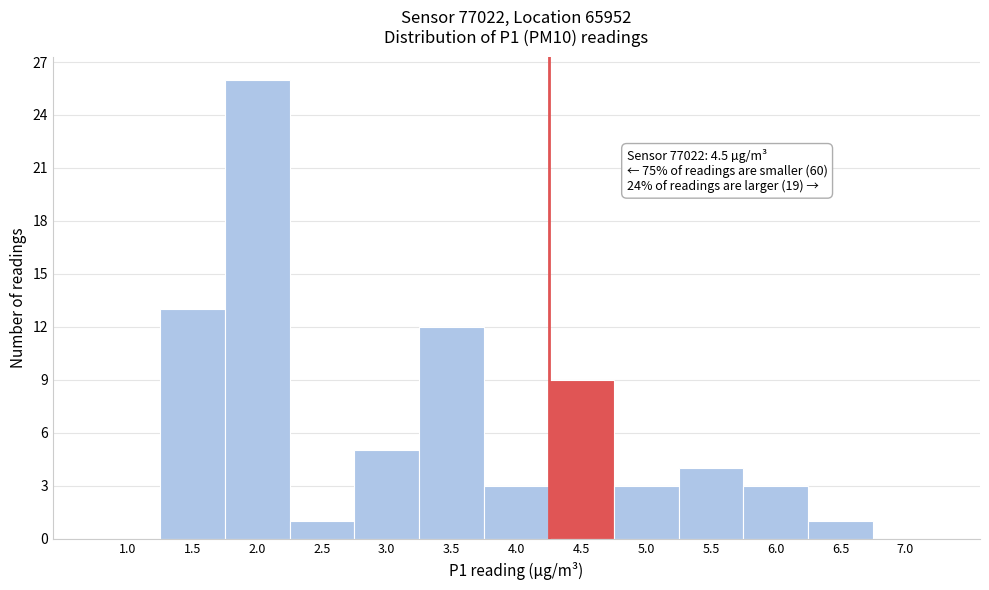

Reading left to right, what are all the values shown in this chart?

1.0=0	1.5=13	2.0=26	2.5=1	3.0=5	3.5=12	4.0=3	4.5=9	5.0=3	5.5=4	6.0=3	6.5=1	7.0=0